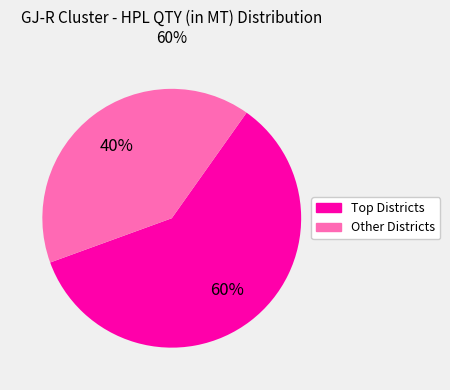

To the nearest percent, what is the average slice percentage?

50%